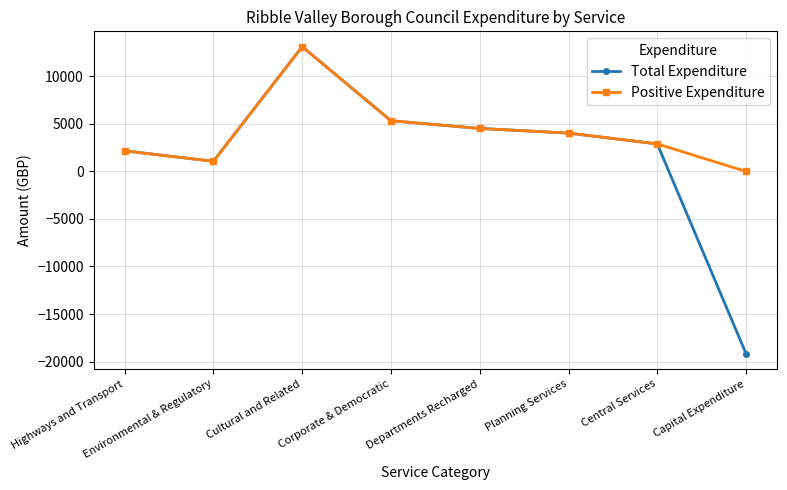

How many data points in Total Expenditure are less than 4037?

4